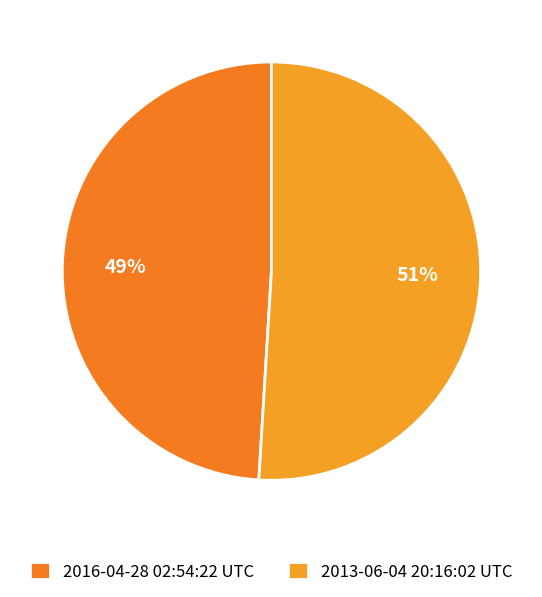

Rank the categories by value from highest to lowest.

2013-06-04 20:16:02 UTC, 2016-04-28 02:54:22 UTC